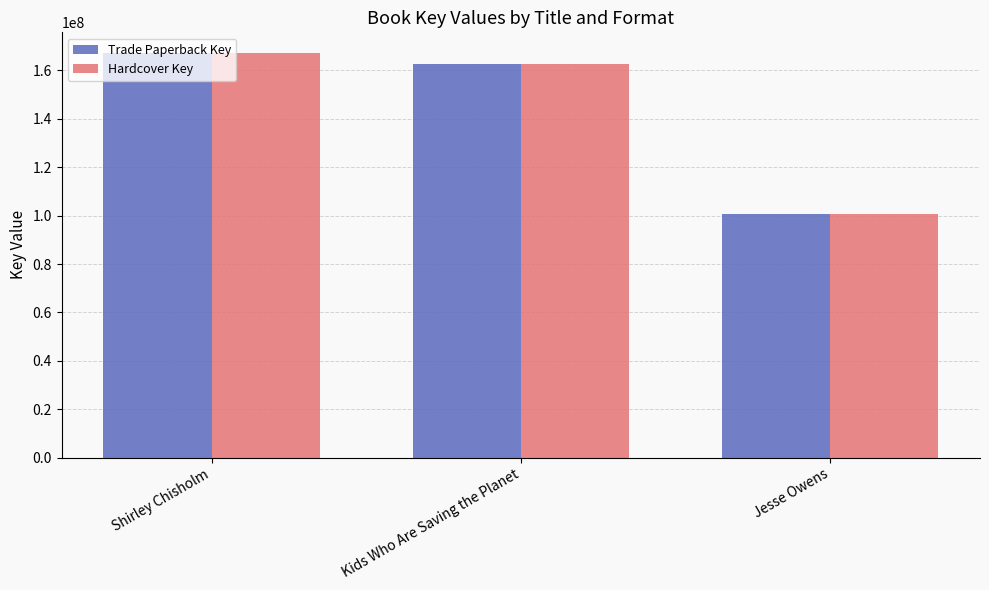

At which label does Hardcover Key first exceed 162814018?

Shirley Chisholm